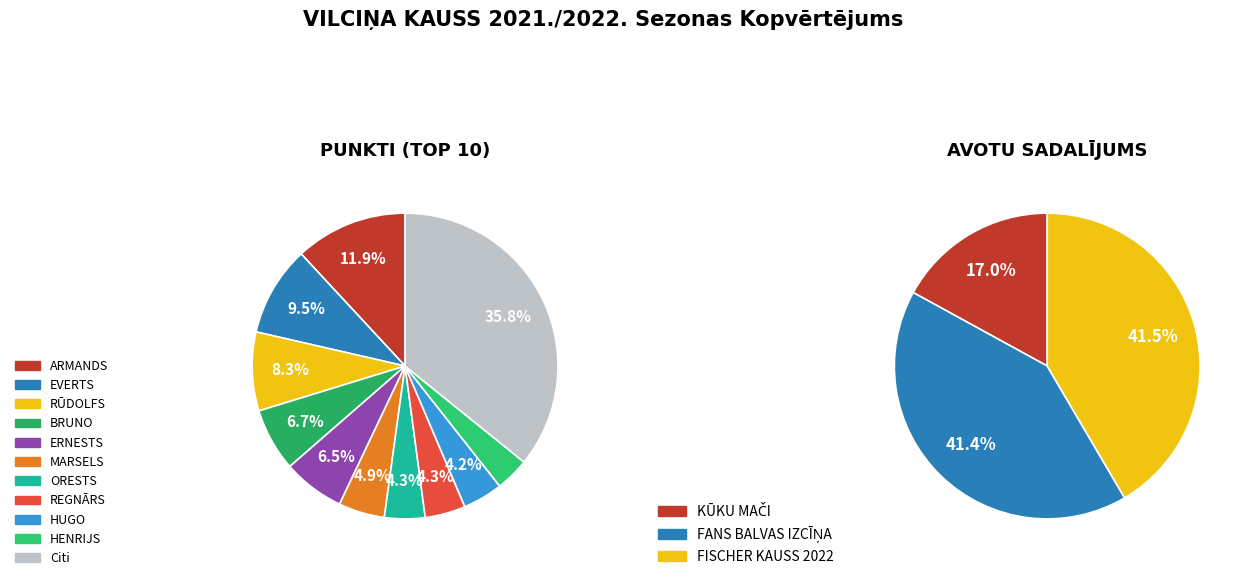

The ERNESTS slice represents 22% of the pie. True or false?

False